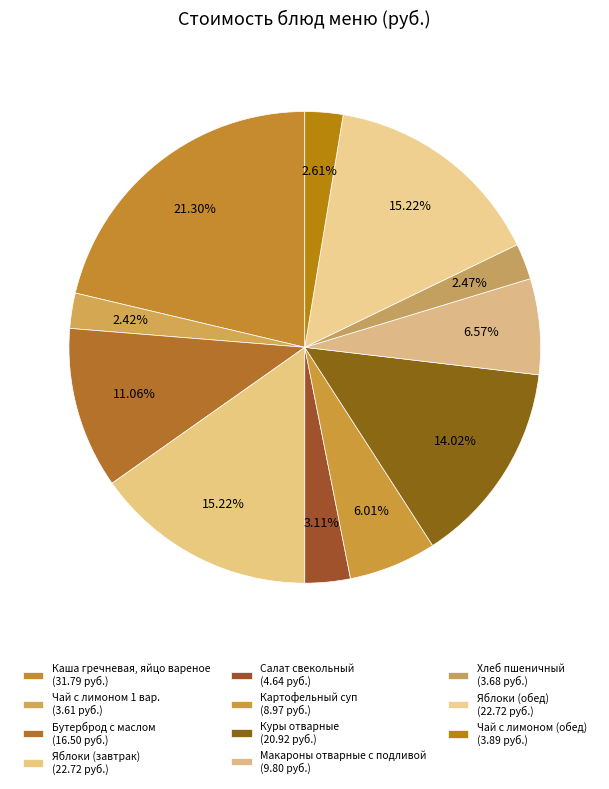

To the nearest percent, what percentage of the pie is Куры отварные?

14%